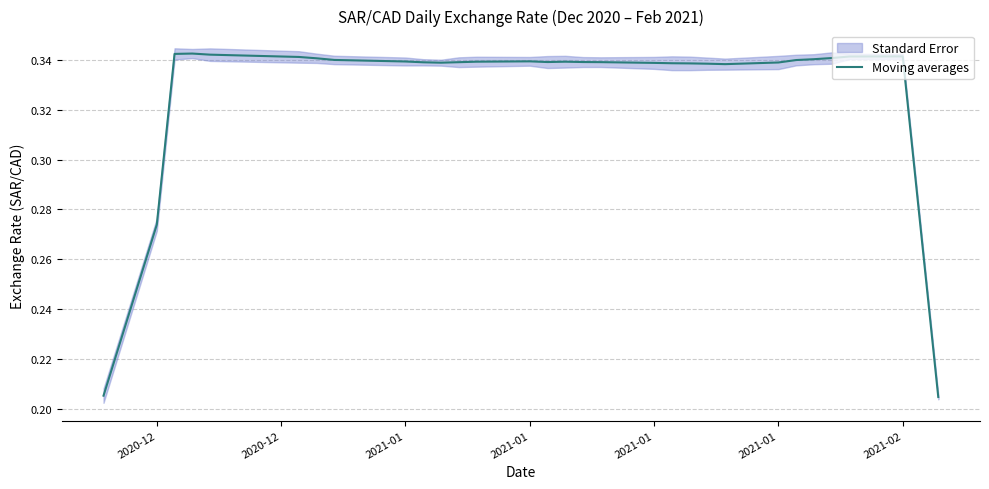

Does the chart have visible grid lines?

Yes